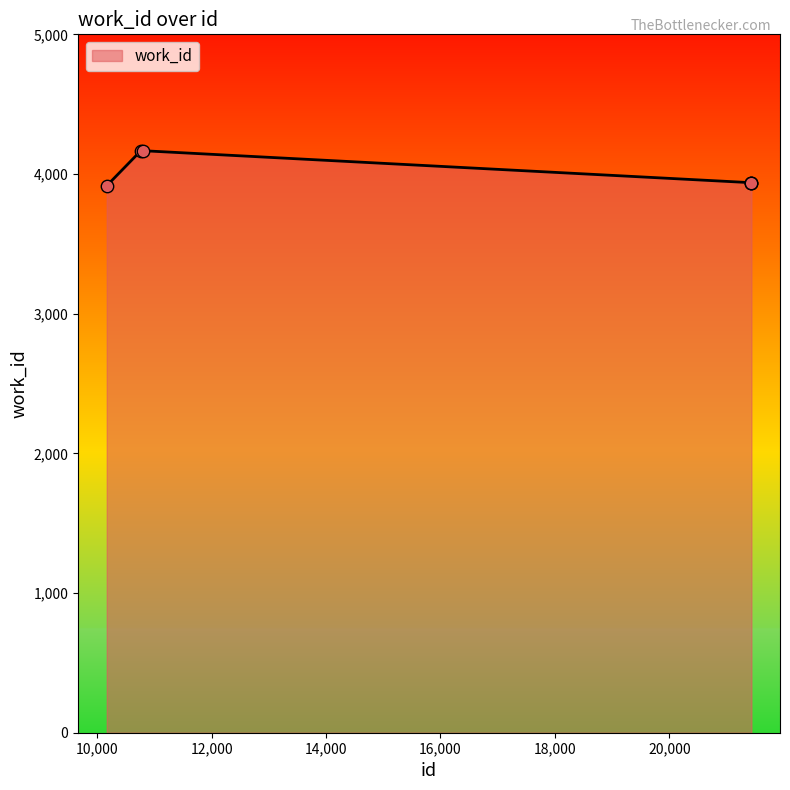

What is the minimum value shown in the chart?

3916